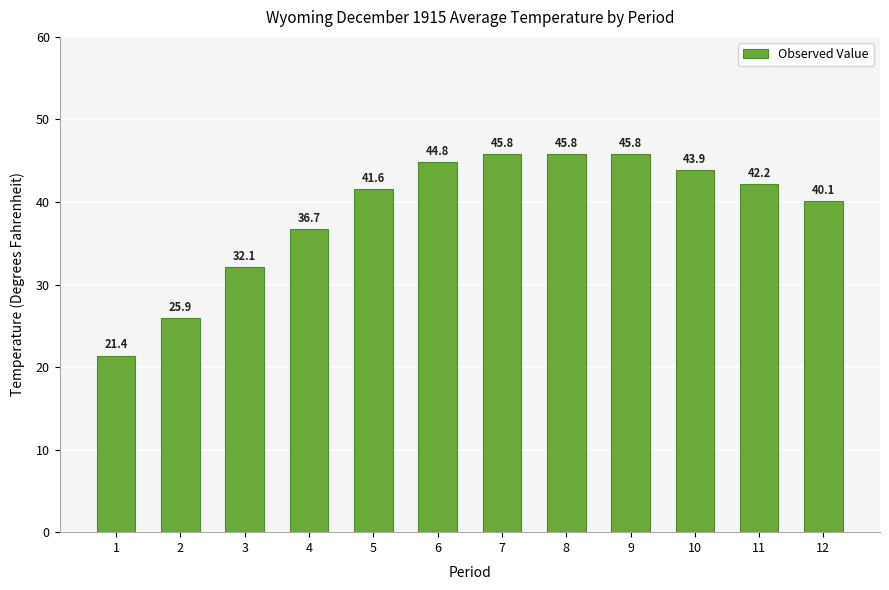

Reading right to left, transcribe all the data shown in this chart.

12=40.1	11=42.2	10=43.9	9=45.8	8=45.8	7=45.8	6=44.8	5=41.6	4=36.7	3=32.1	2=25.9	1=21.4